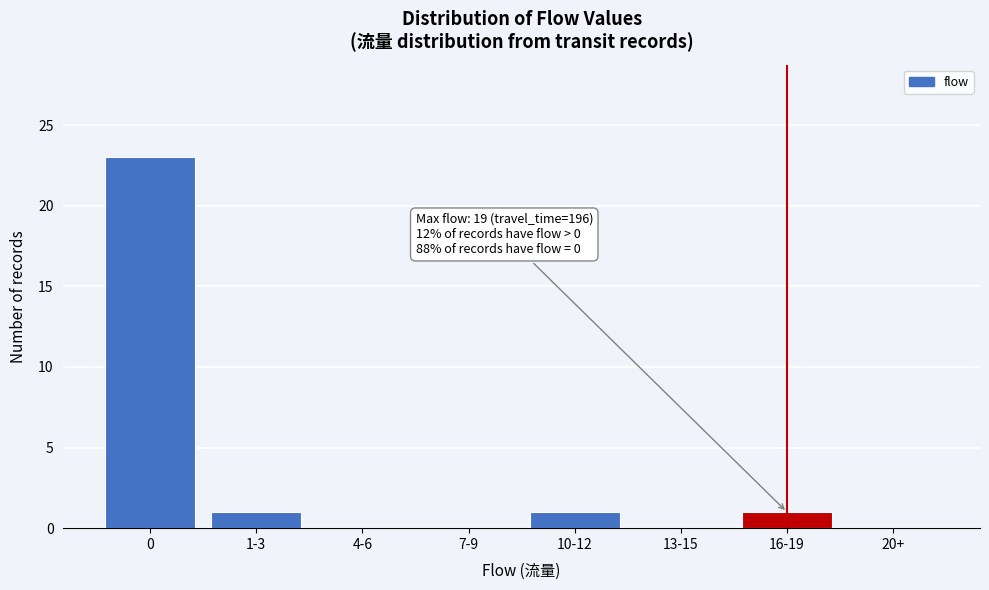

Reading left to right, what are all the values shown in this chart?

0=23	1-3=1	4-6=0	7-9=0	10-12=1	13-15=0	16-19=1	20+=0